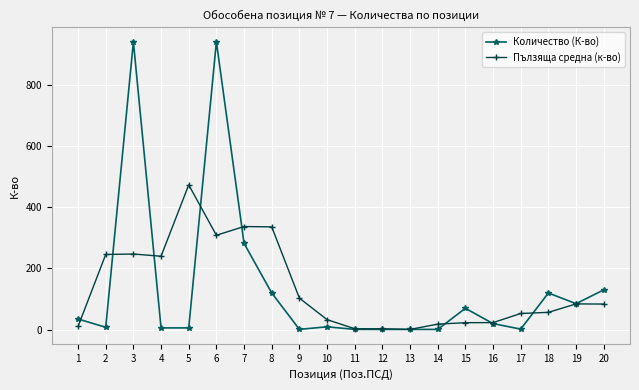

Rank the series by their maximum value, from highest to lowest.

Количество (К-во), Пълзяща средна (к-во)